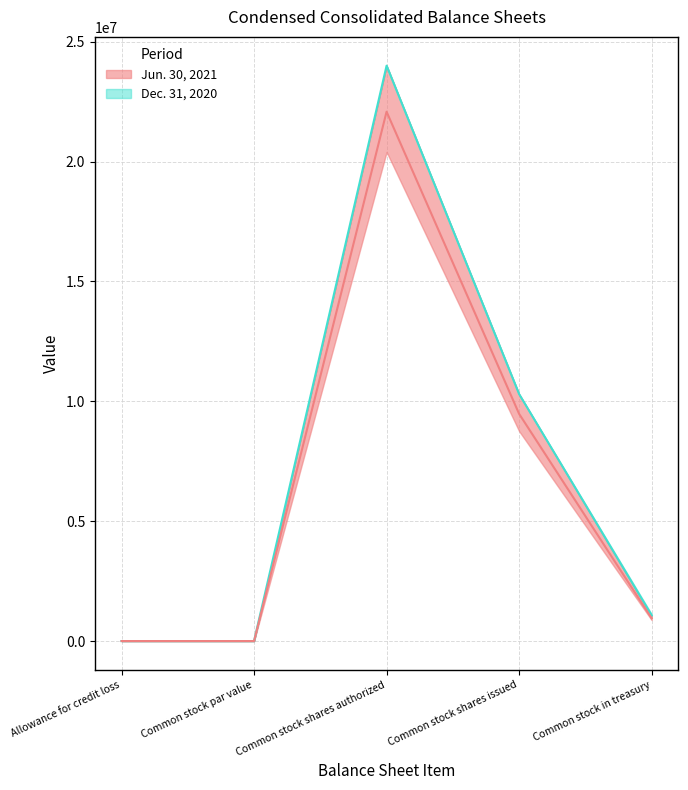

What is the average value of the Jun. 30, 2021 series?

6500955.9